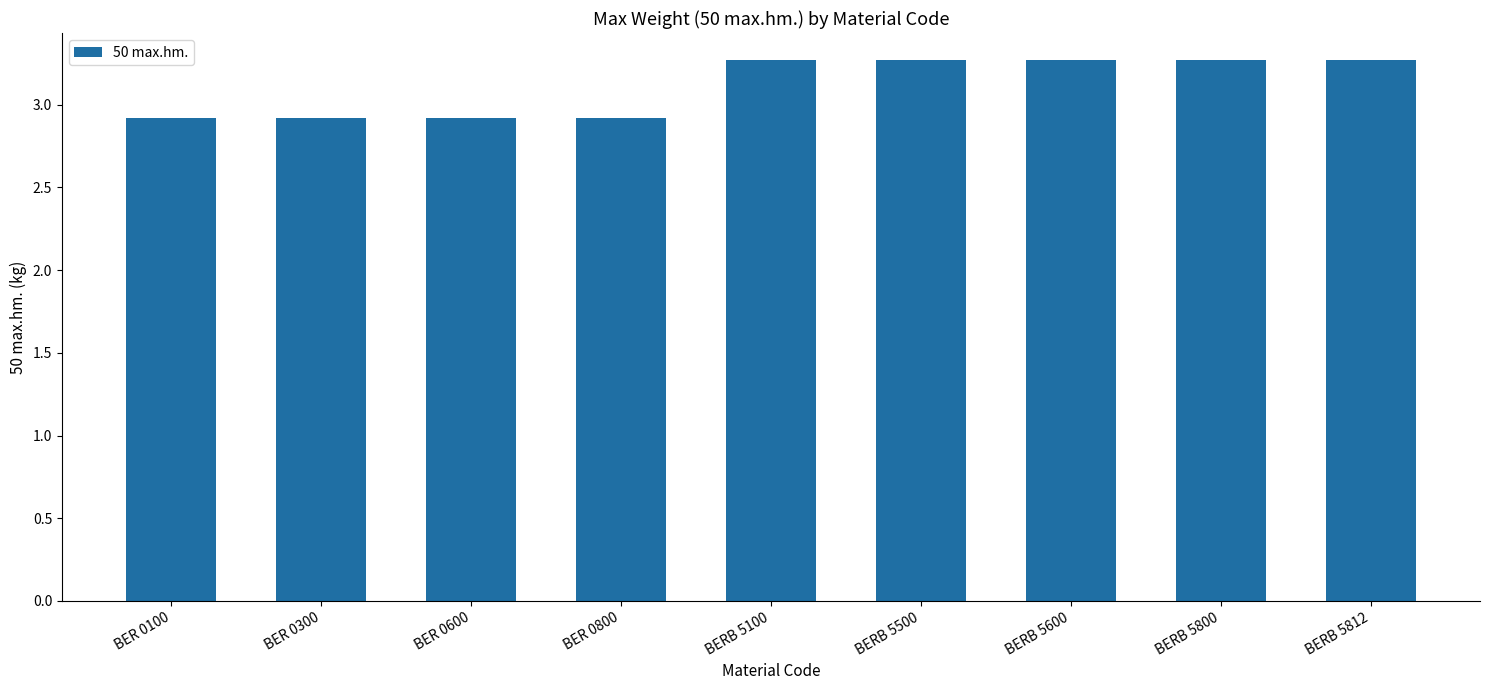

Count the number of values greater than 3.

5